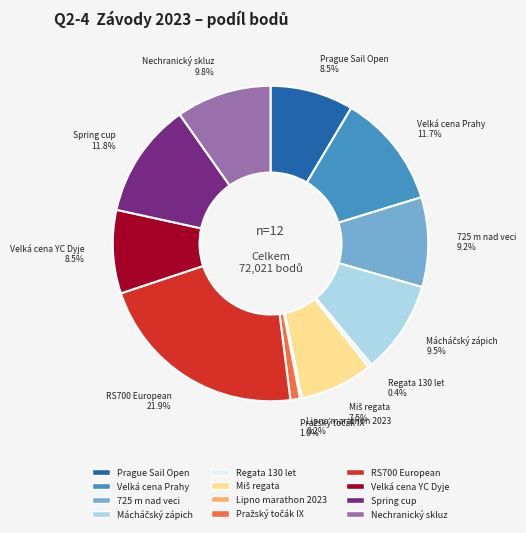

Does 725 m nad veci account for over 50% of the chart?

No